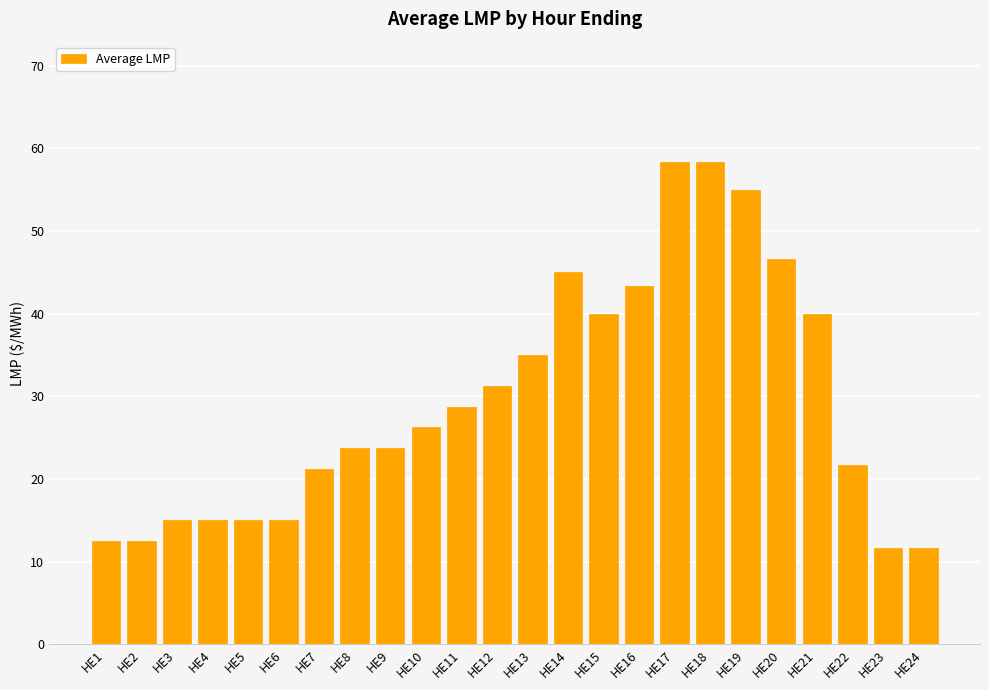

Are the bars horizontal?

No